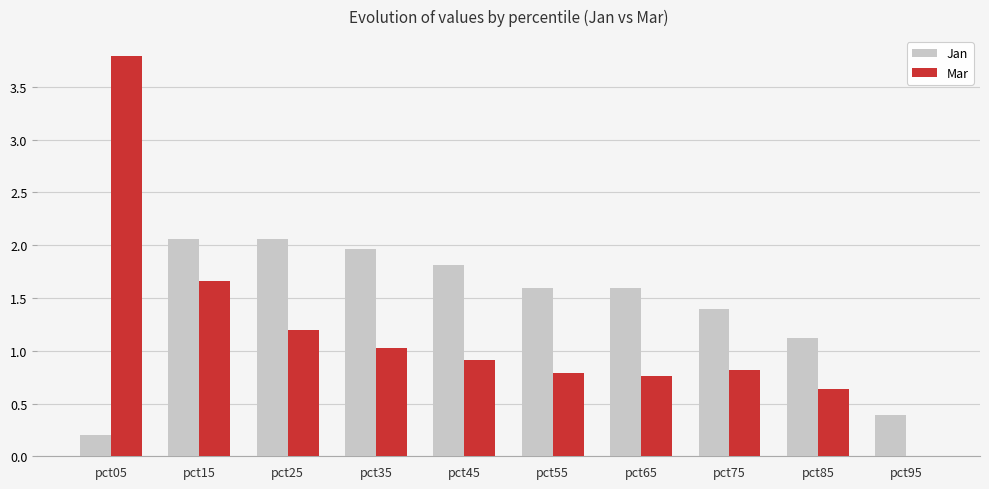

Is the value of Jan at pct05 greater than the value of Mar at pct05?

No